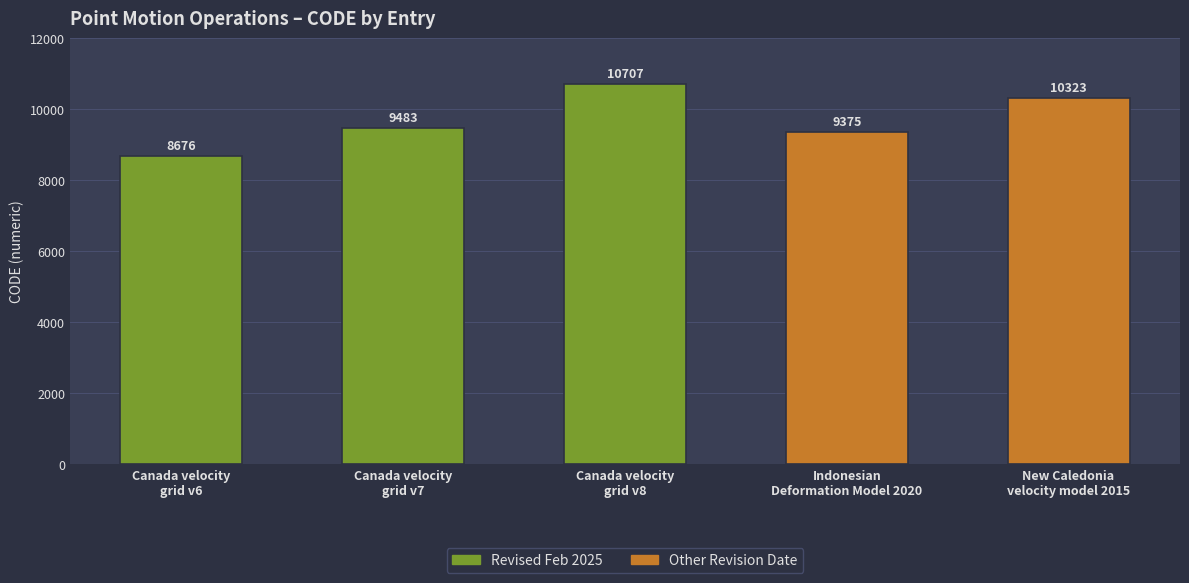

What is the difference between the maximum and second lowest values?

1332